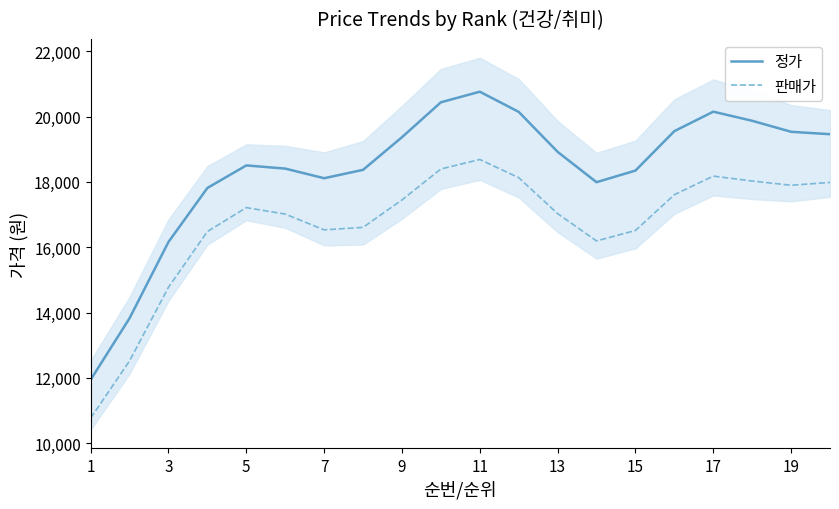

What is the smallest value displayed?

10767.4